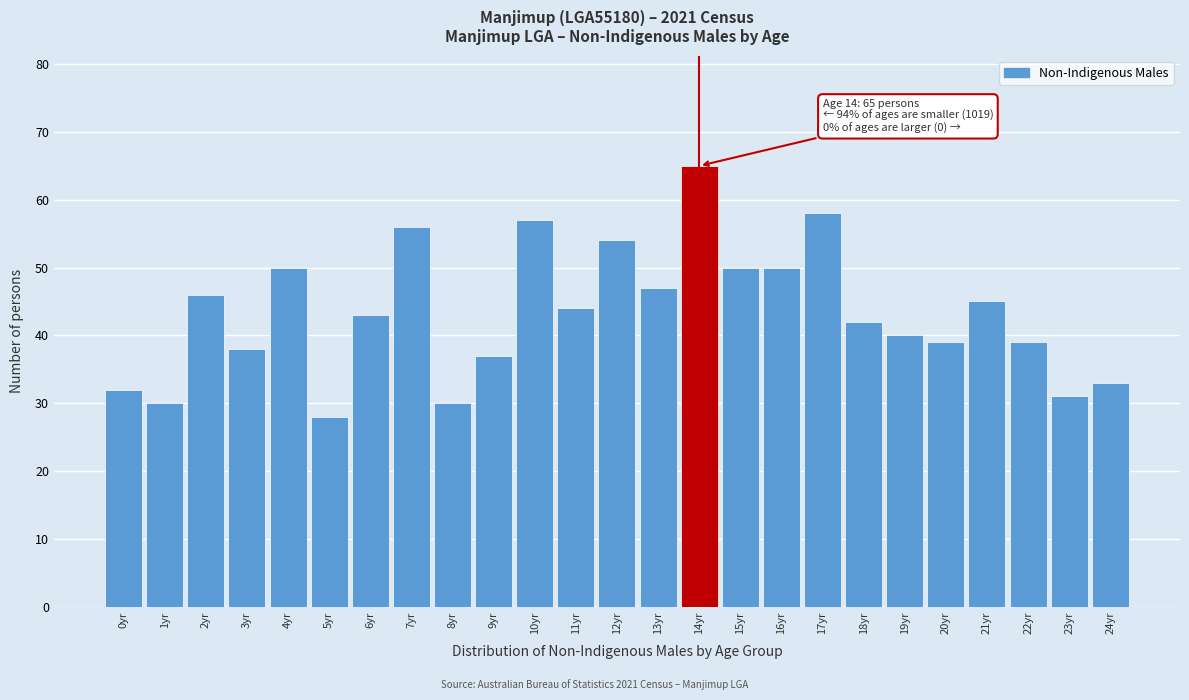

Reading left to right, what are all the values shown in this chart?

0yr=32	1yr=30	2yr=46	3yr=38	4yr=50	5yr=28	6yr=43	7yr=56	8yr=30	9yr=37	10yr=57	11yr=44	12yr=54	13yr=47	14yr=65	15yr=50	16yr=50	17yr=58	18yr=42	19yr=40	20yr=39	21yr=45	22yr=39	23yr=31	24yr=33